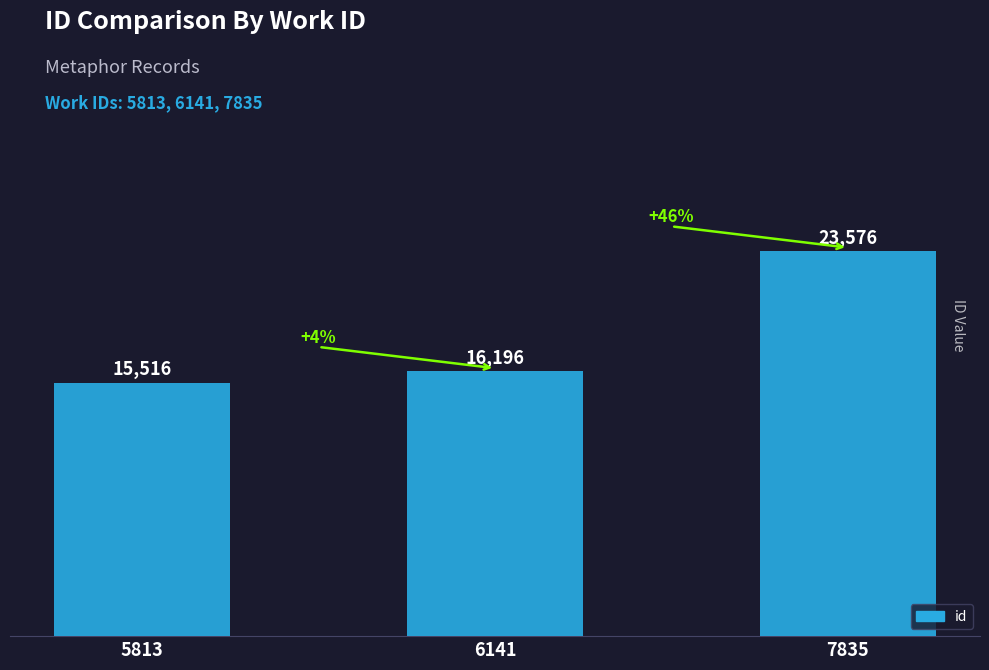

What is the value of the 2nd bar from the left?

16196